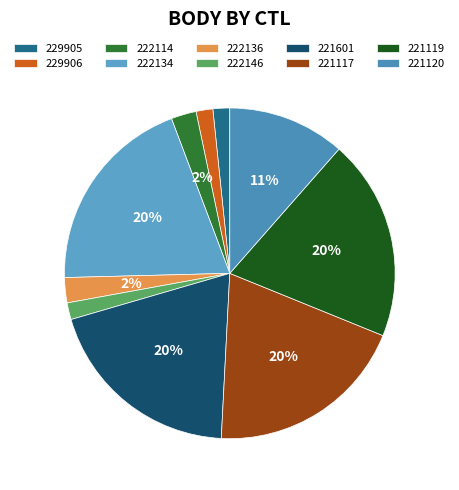

What percentage do 221119 and 222134 together represent?

39.3%